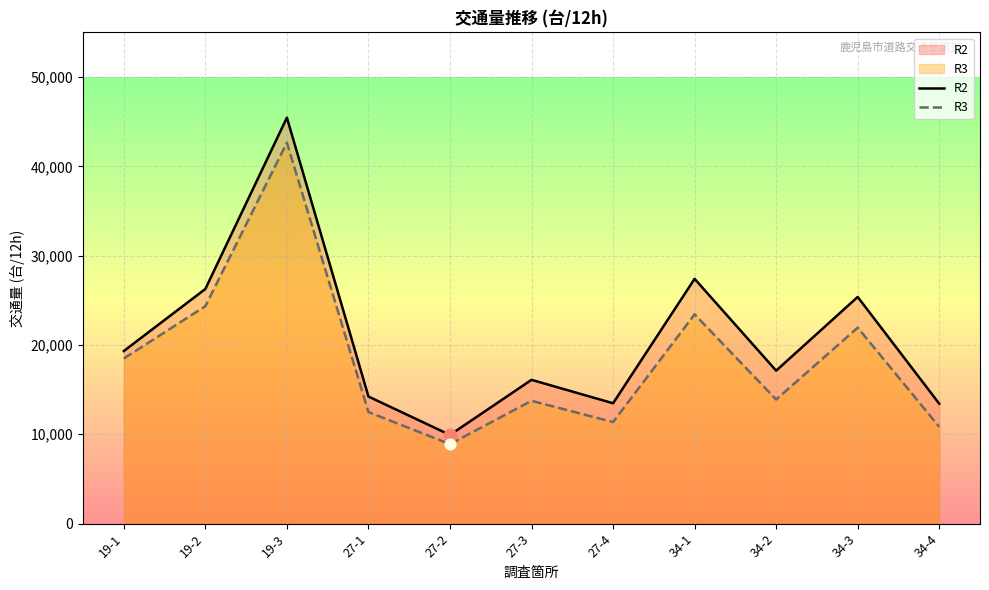

What is the total value across all series at 34-1?

50837